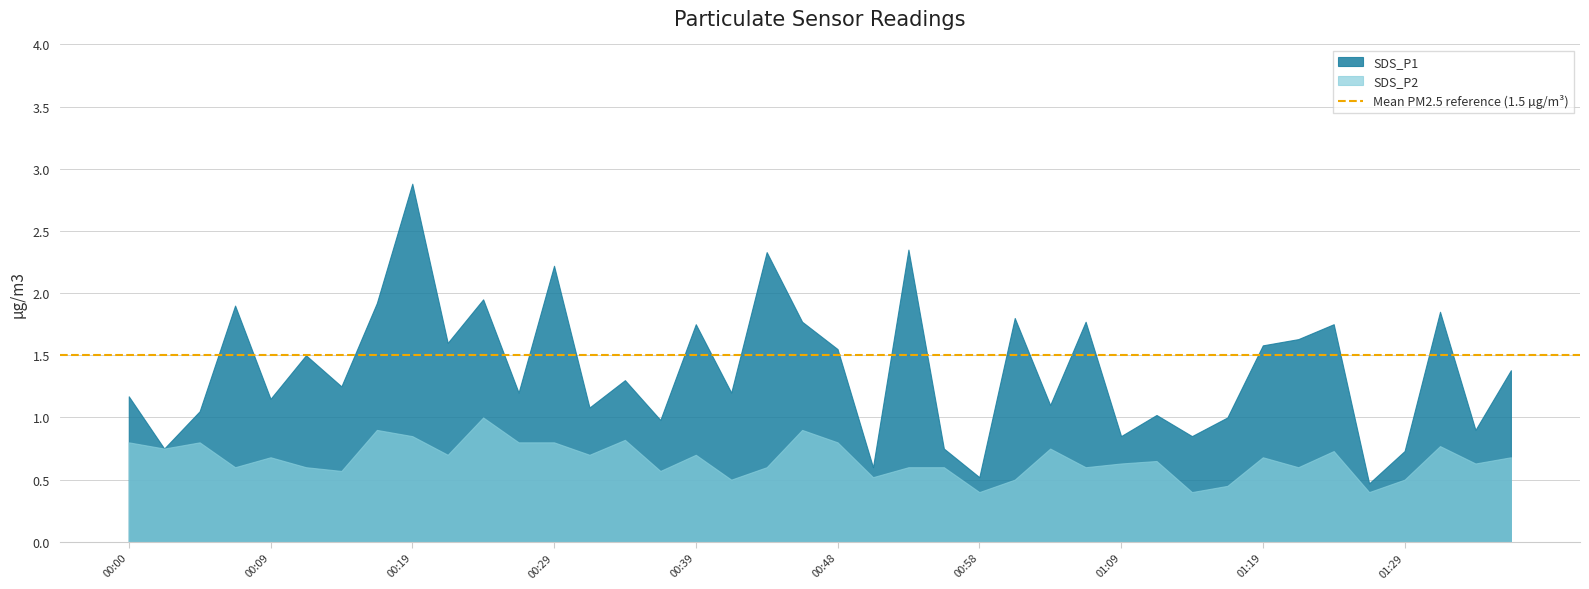

How many lines are shown in the chart?

2